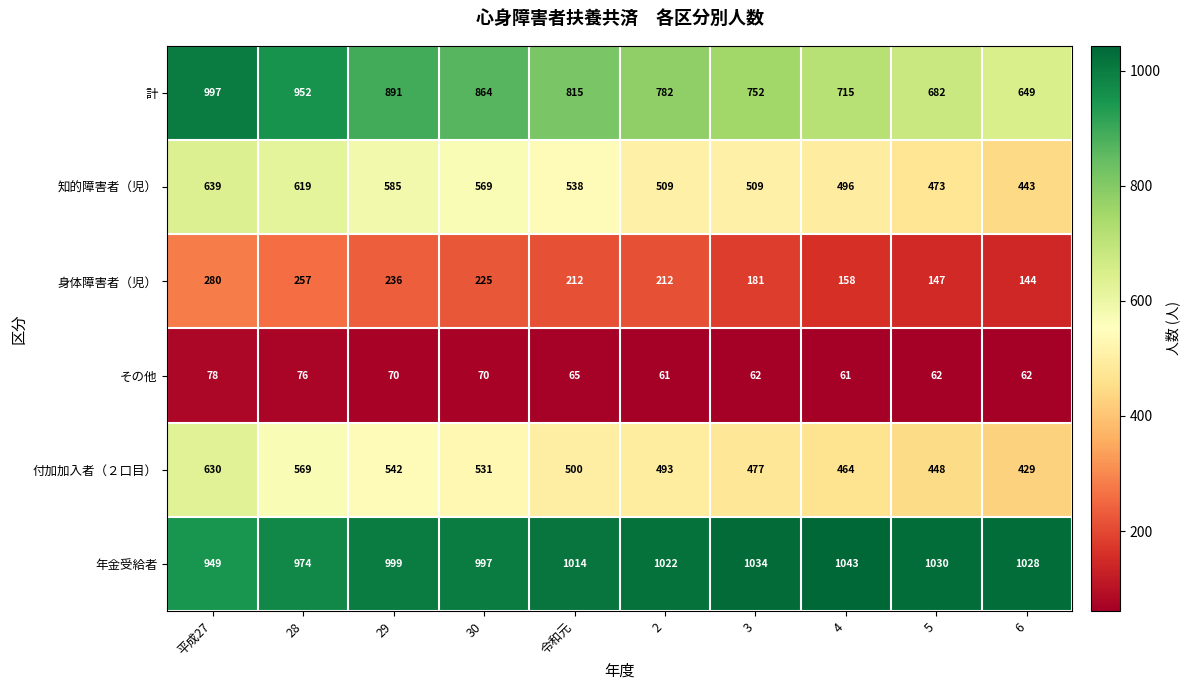

The value of 知的障害者（児） at 平成27 is 983. True or false?

False